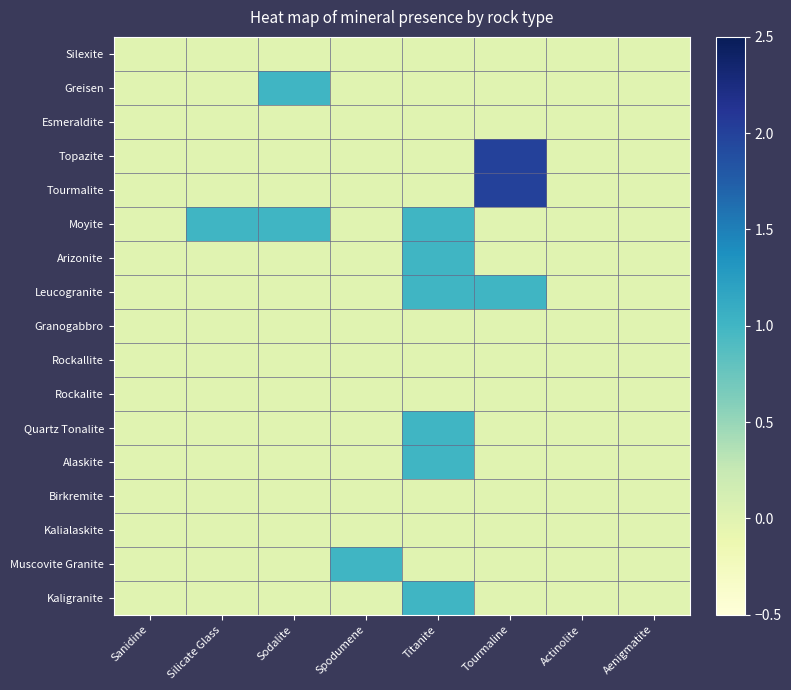

Between Aenigmatite and Titanite, which is larger?

Aenigmatite